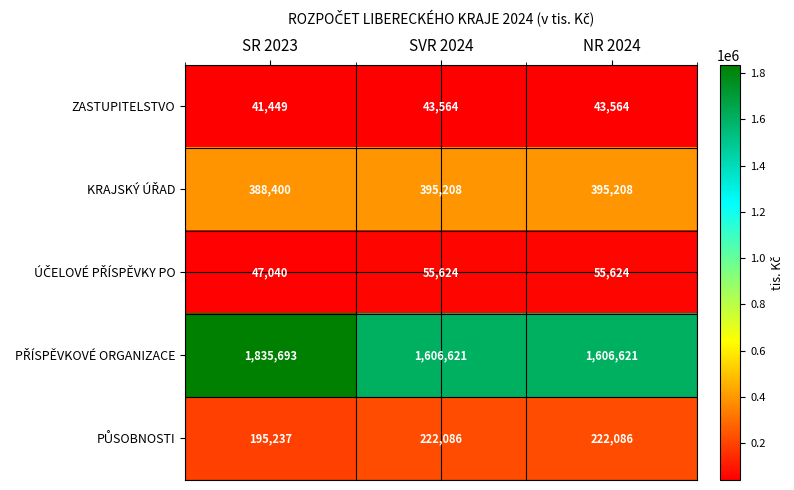

At how many categories does at least one series exceed 295176?

3